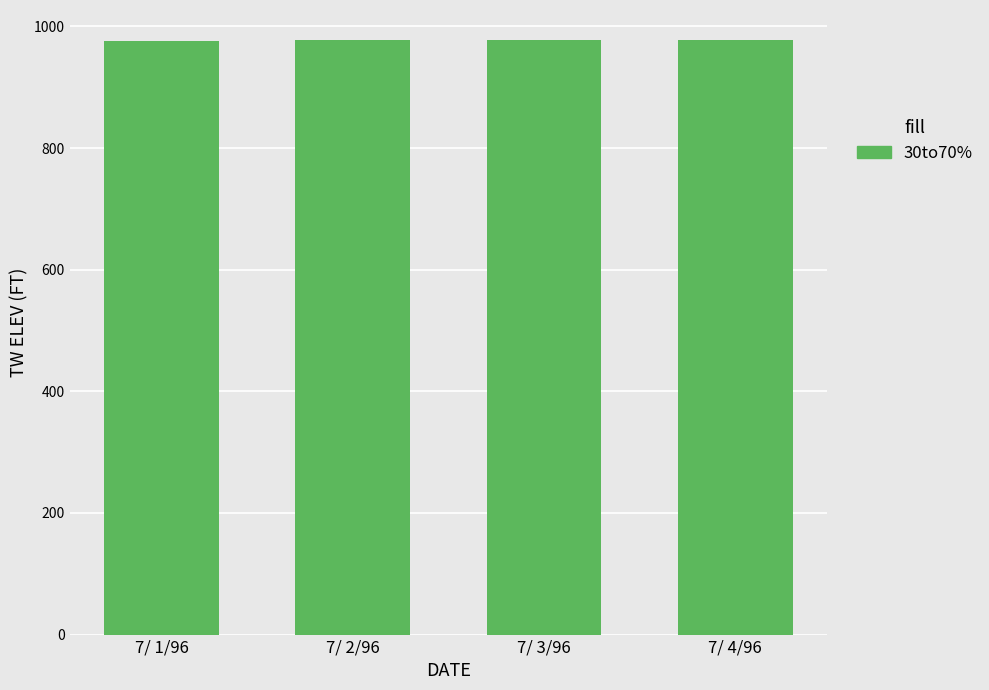

What value does the data have at 7/ 4/96?

978.2